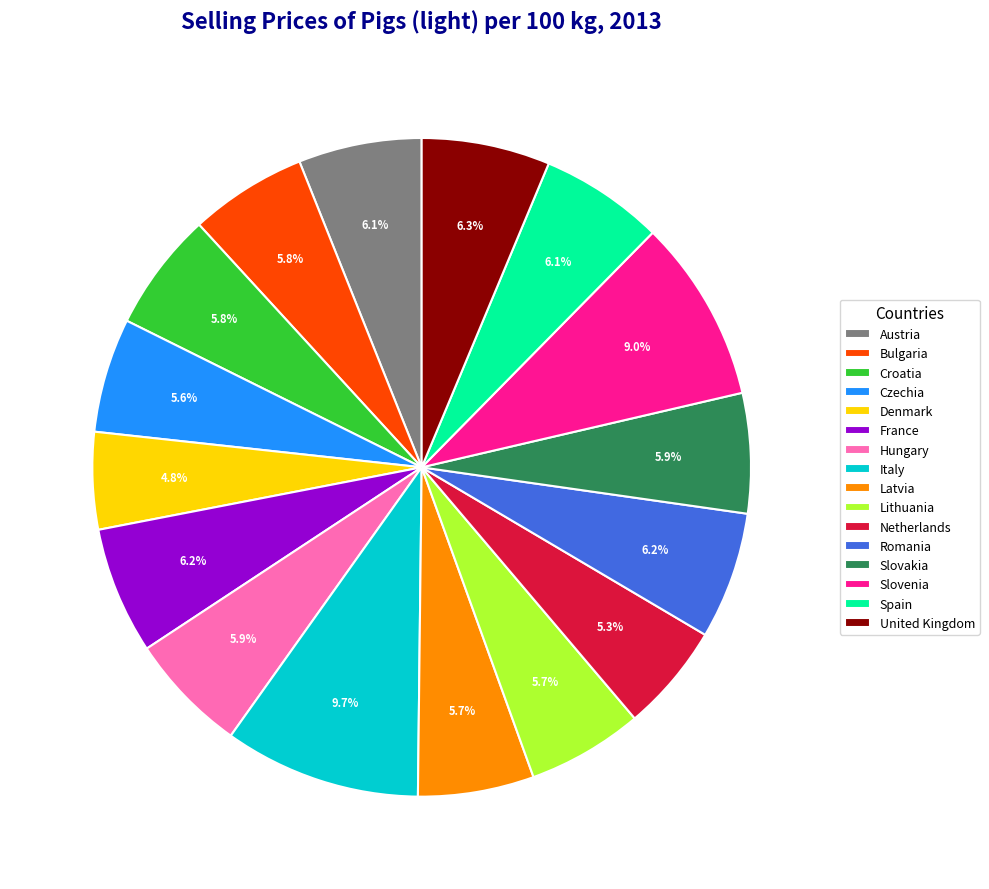

What portion of the pie excludes Italy?

90.3%